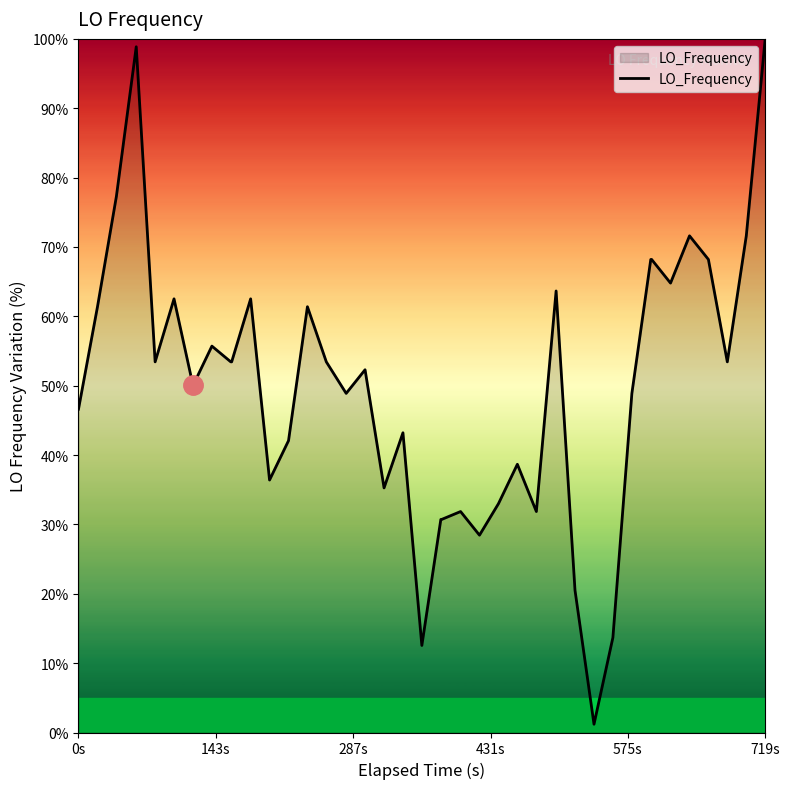

What is the greatest value displayed?

100.0